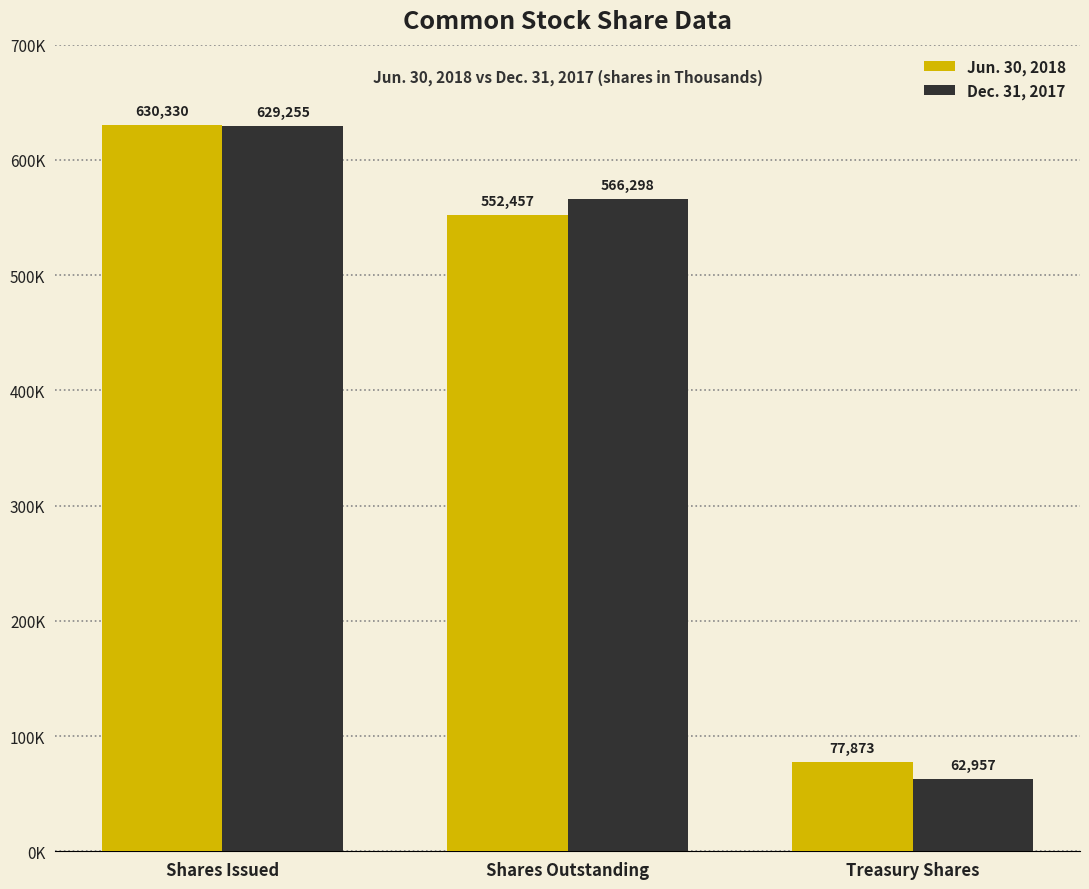

What is the spread (max minus min) of values at Shares Issued?

1075